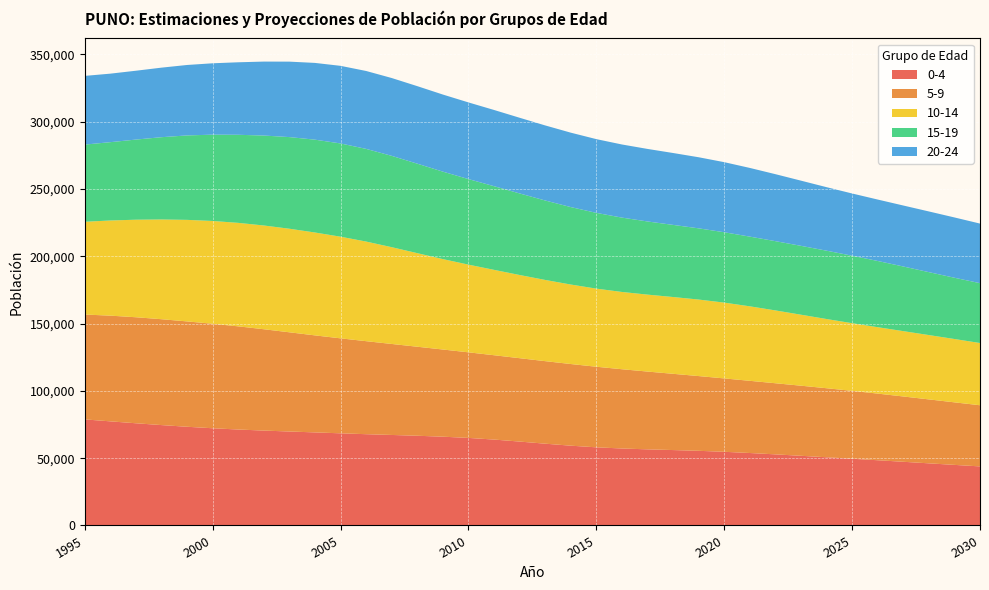

Reading right to left, list all the values displayed in this chart.

0-4: 2030=43878	2029=45002	2028=46153	2027=47311	2026=48455	2025=49564	2024=50660	2023=51756	2022=52820	2021=53823	2020=54730	2019=55454	2018=56017	2017=56549	2016=57182	2015=58052	2014=59271	2013=60754	2012=62325	2011=63811	2010=65040	2009=65947	2008=66646	2007=67234	2006=67804	2005=68452	2004=69137	2003=69797	2002=70489	2001=71275	2000=72213	1999=73324	1998=74570	1997=75919	1996=77341	1995=78794
5-9: 2030=45430	2029=46466	2028=47500	2027=48518	2026=49503	2025=50441	2024=51295	2023=52076	2022=52837	2021=53632	2020=54514	2019=55529	2018=56643	2017=57785	2016=58883	2015=59869	2014=60665	2013=61316	2012=61940	2011=62658	2010=63583	2009=64767	2008=66133	2007=67603	2006=69103	2005=70556	2004=72073	2003=73705	2002=75285	2001=76648	2000=77629	1999=78260	1998=78655	1997=78762	1996=78528	1995=77902
10-14: 2030=46229	2029=47045	2028=47789	2027=48532	2026=49332	2025=50256	2024=51406	2023=52739	2022=54099	2021=55340	2020=56307	2019=56841	2018=57047	2017=57156	2016=57402	2015=58022	2014=59047	2013=60324	2012=61801	2011=63424	2010=65142	2009=67159	2008=69510	2007=71892	2006=73993	2005=75509	2004=76421	2003=76933	2002=77071	2001=76869	2000=76356	1999=75436	1998=74090	1997=72461	1996=70692	1995=68913
15-19: 2030=44461	2029=45519	2028=46751	2027=48024	2026=49199	2025=50142	2024=50765	2023=51160	2022=51456	2021=51784	2020=52273	2019=52901	2018=53582	2017=54348	2016=55233	2015=56273	2014=57545	2013=59025	2012=60598	2011=62148	2010=63557	2009=64975	2008=66479	2007=67844	2006=68852	2005=69275	2004=68966	2003=68076	2002=66823	2001=65432	2000=64122	1999=62735	1998=61124	1997=59527	1996=58182	1995=57327
20-24: 2030=44269	2029=44797	2028=45088	2027=45310	2026=45632	2025=46221	2024=47190	2023=48427	2022=49764	2021=51032	2020=52063	2019=52816	2018=53405	2017=53888	2016=54328	2015=54787	2014=55279	2013=55764	2012=56219	2011=56623	2010=56953	2009=57272	2008=57593	2007=57825	2006=57875	2005=57650	2004=57023	2003=56055	2002=54939	2001=53864	2000=53023	1999=52333	1998=51664	1997=51146	1996=50900	1995=51046